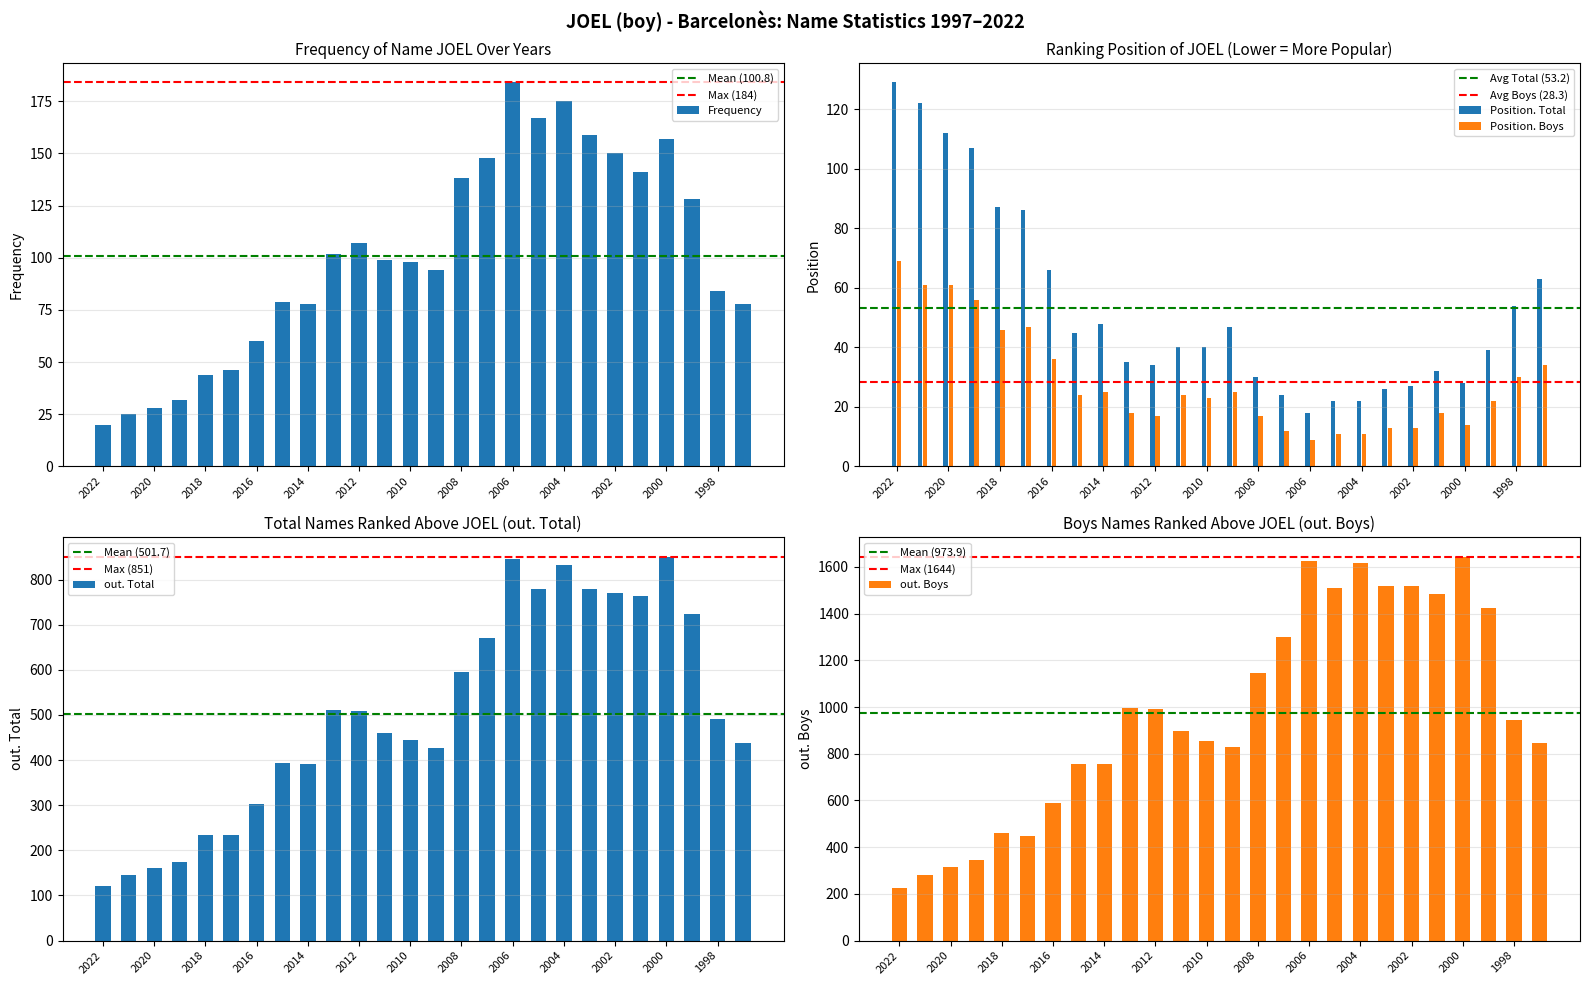

Which series has the largest range (max minus min)?

out. Boys